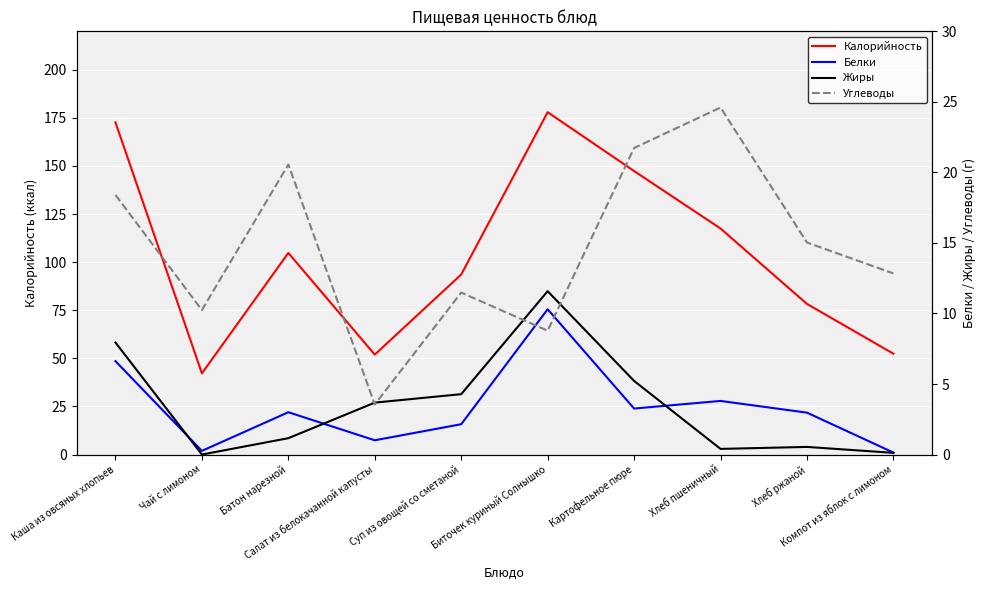

Where is Калорийность nearest to the value 110?

Батон нарезной